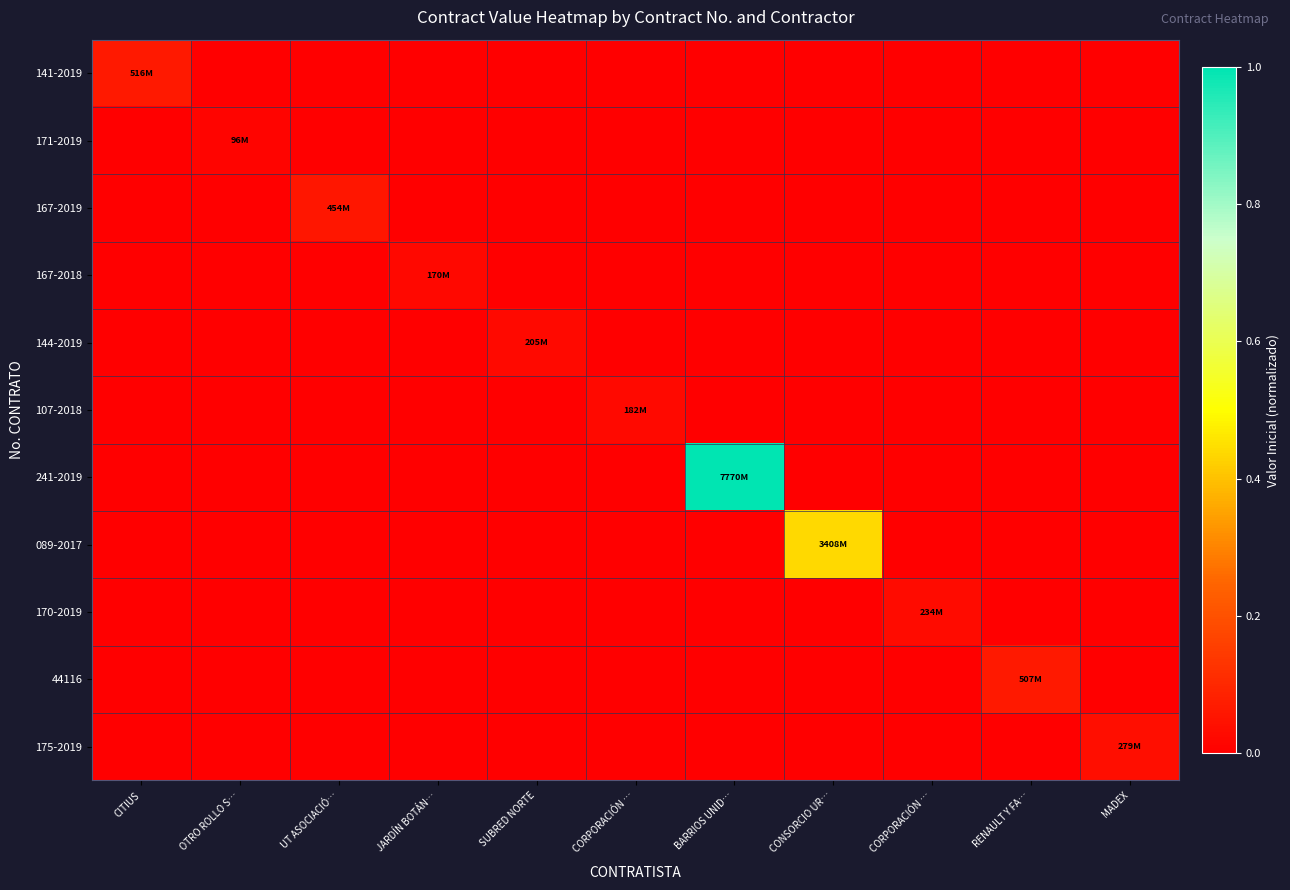

At which category does the chart reach its peak across all series?

BARRIOS UNID…